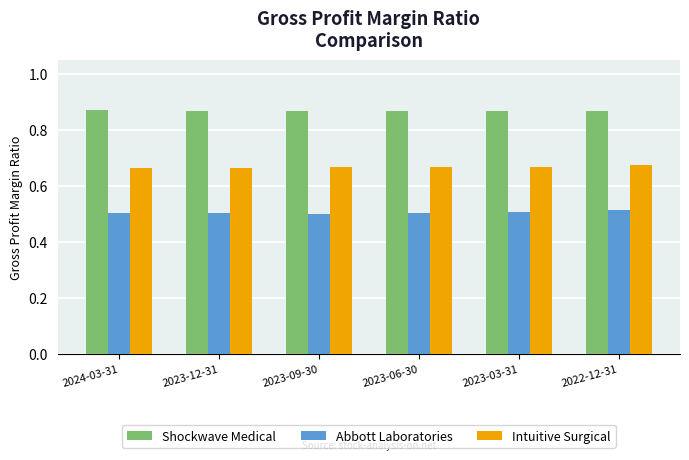

List the series in order of their overall mean, highest first.

Shockwave Medical, Intuitive Surgical, Abbott Laboratories